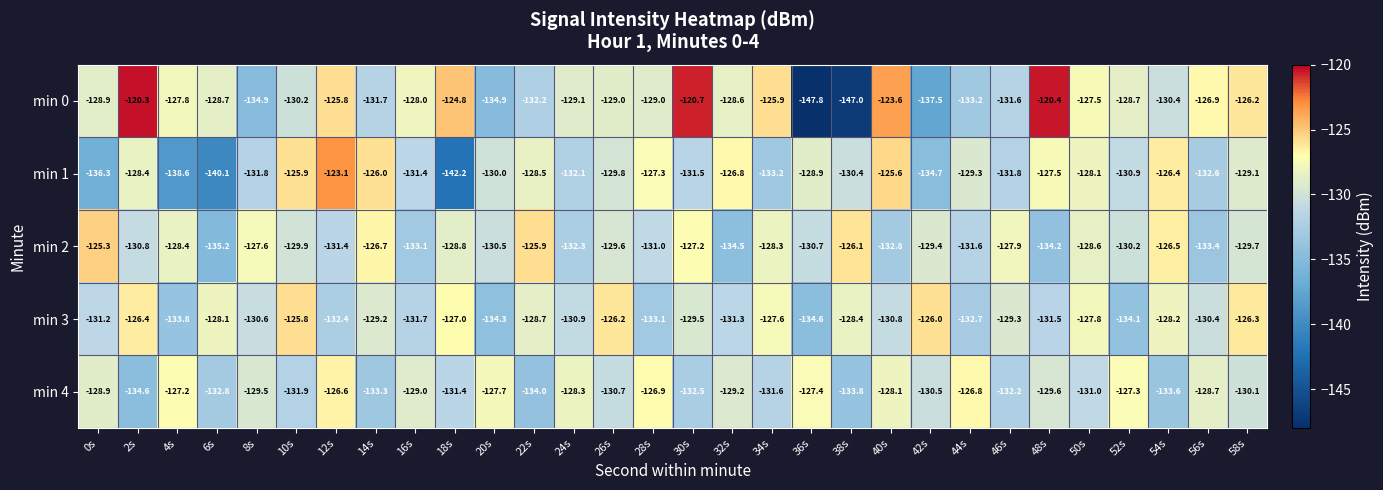

Where does the min 1 series first go above -129?

2s